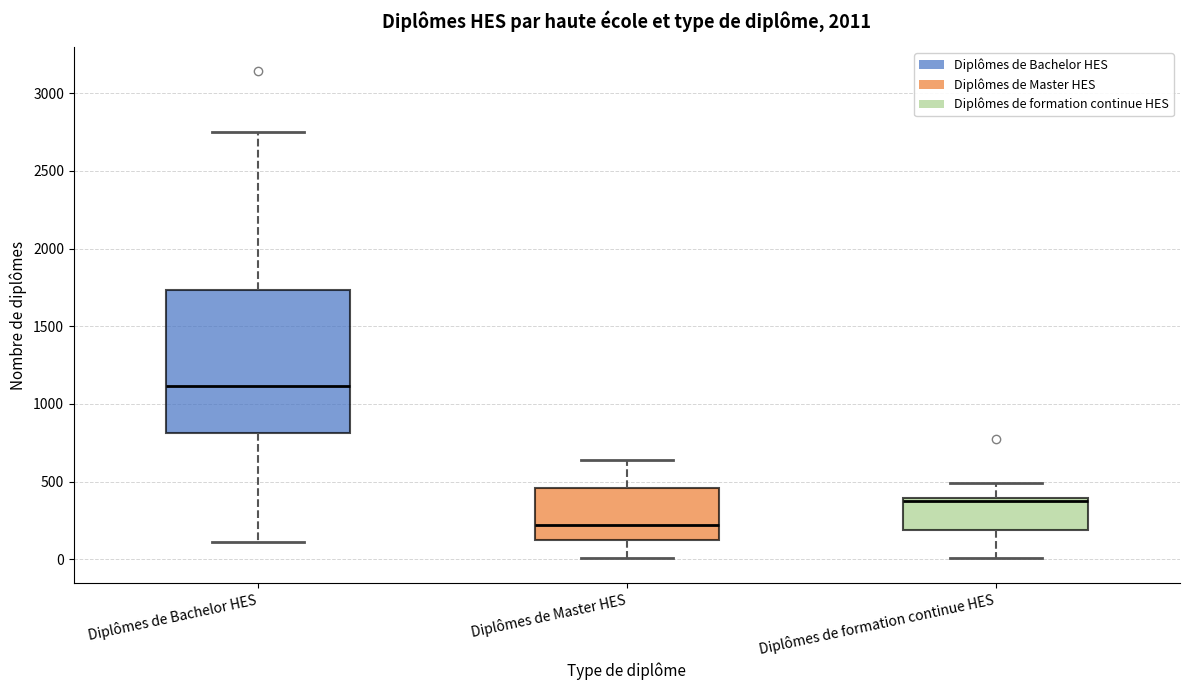

Reading left to right, transcribe this box plot: for each box, give where its median line is, the range the box spans, and where its two whiskers end, as read against the y-axis. The values are not printed on the chart, so give them approximately, as read against the axis.

Diplômes de Bachelor HES: median 1100, box 800 to 1750, whiskers 100 to 2750
Diplômes de Master HES: median 200, box 150 to 450, whiskers 0 to 650
Diplômes de formation continue HES: median 400 (just below the box's upper edge), box 200 to 400, whiskers 0 to 500